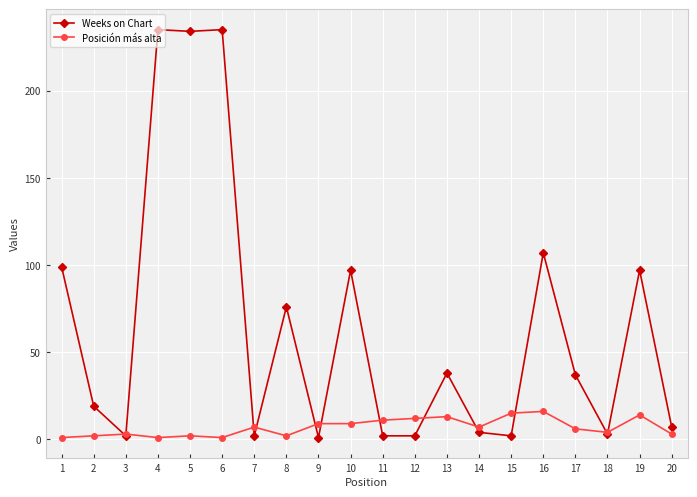

The value of Weeks on Chart at 5 is 398. True or false?

False